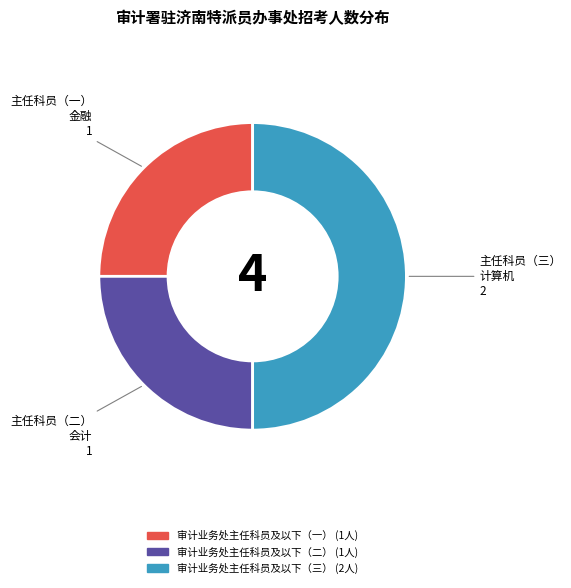

Approximately how many times larger is the value at 审计业务处主任科员及以下（一） compared to 审计业务处主任科员及以下（三）?

0.5